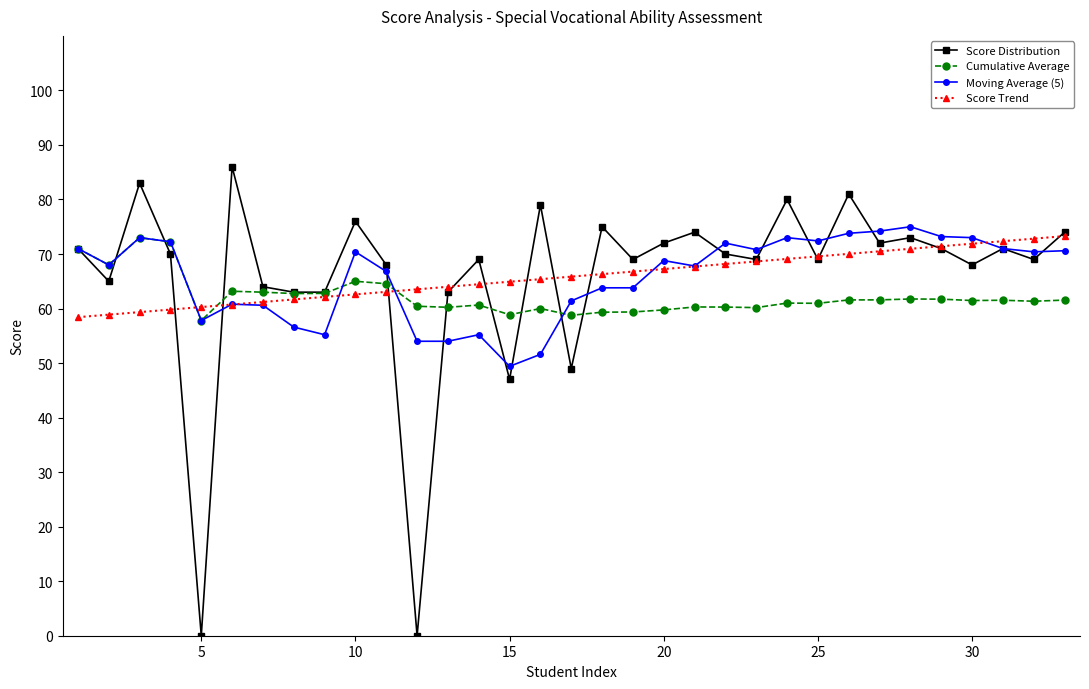

Which series has the largest range (max minus min)?

Score Distribution